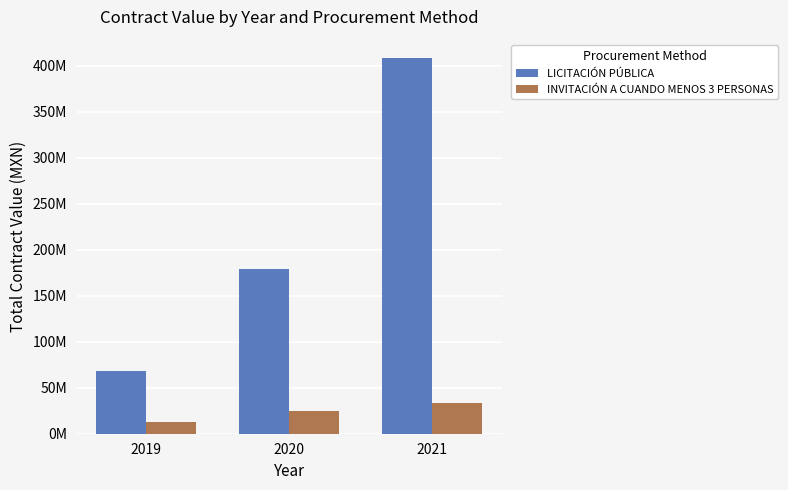

Are the bars horizontal?

No